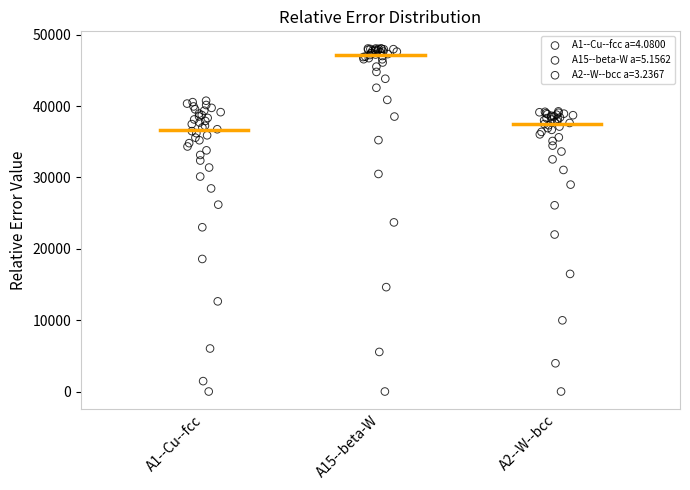

Which series has the largest Y range (max minus min)?

A15--beta-W a=5.1562